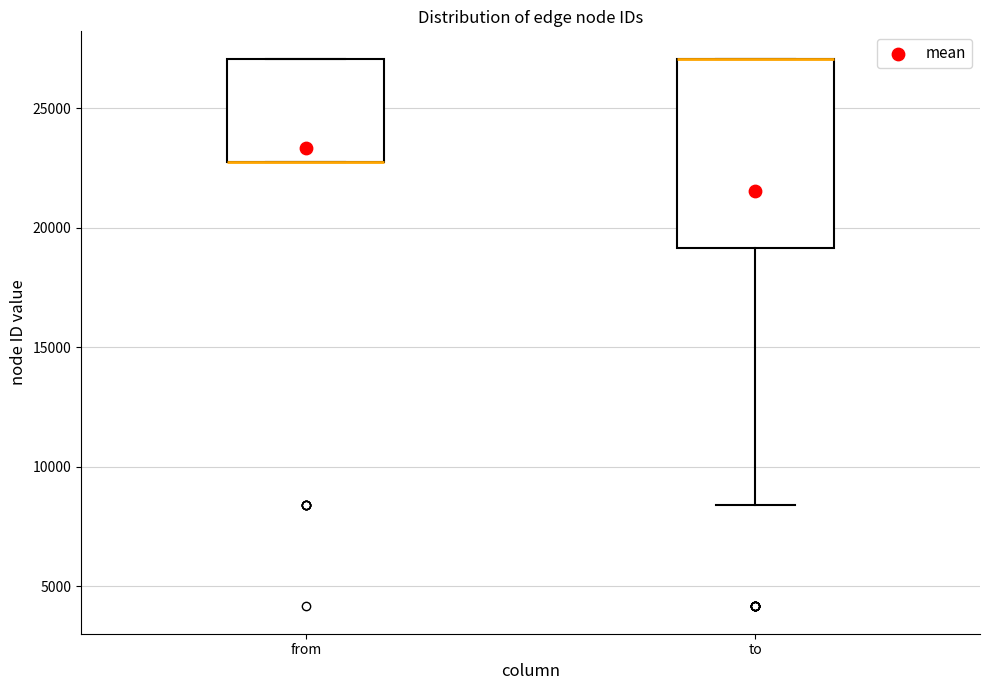

Comparing the boxes themselves (not the whiskers), which one is the tallest?

to